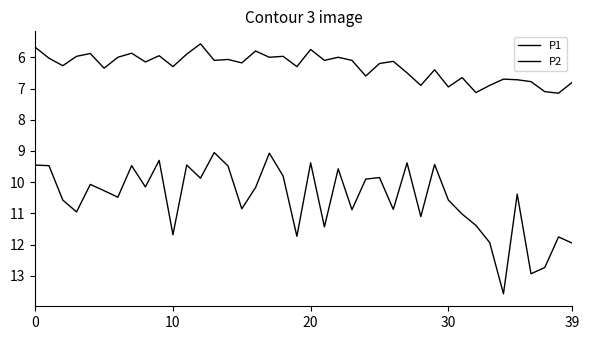

How many interior local peaks does the P2 series have?

14